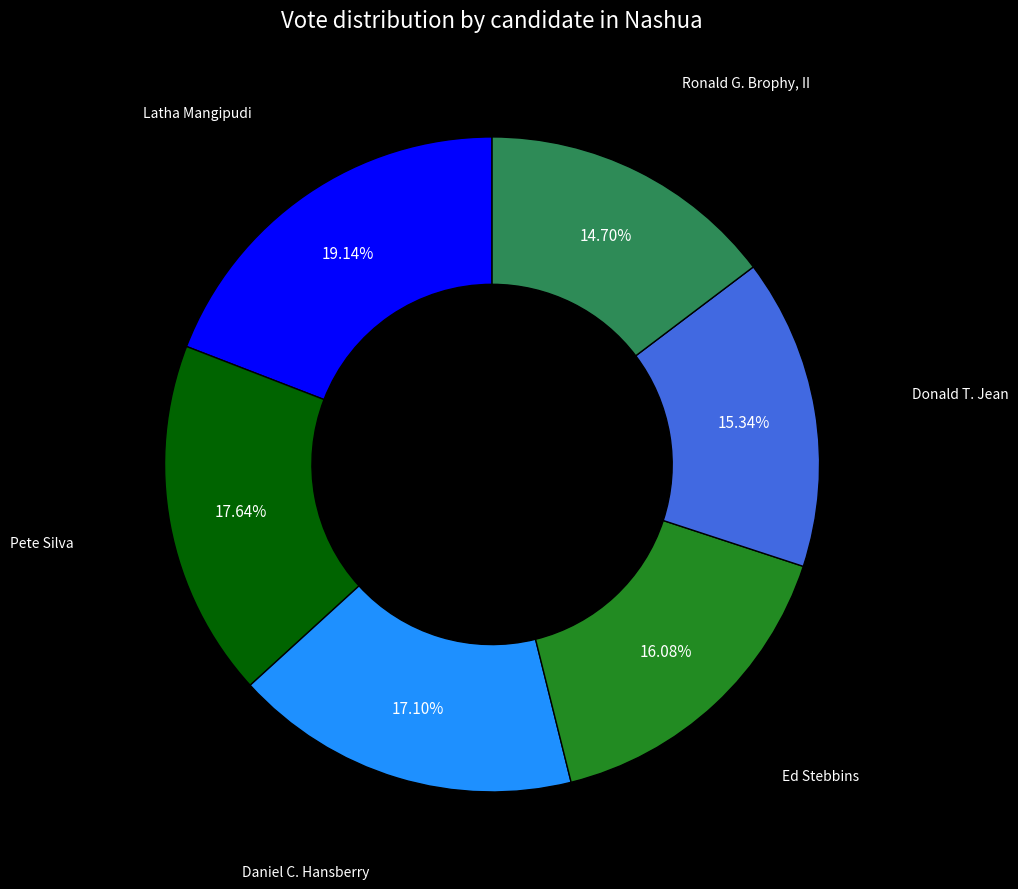

Is there a majority slice in this chart?

No